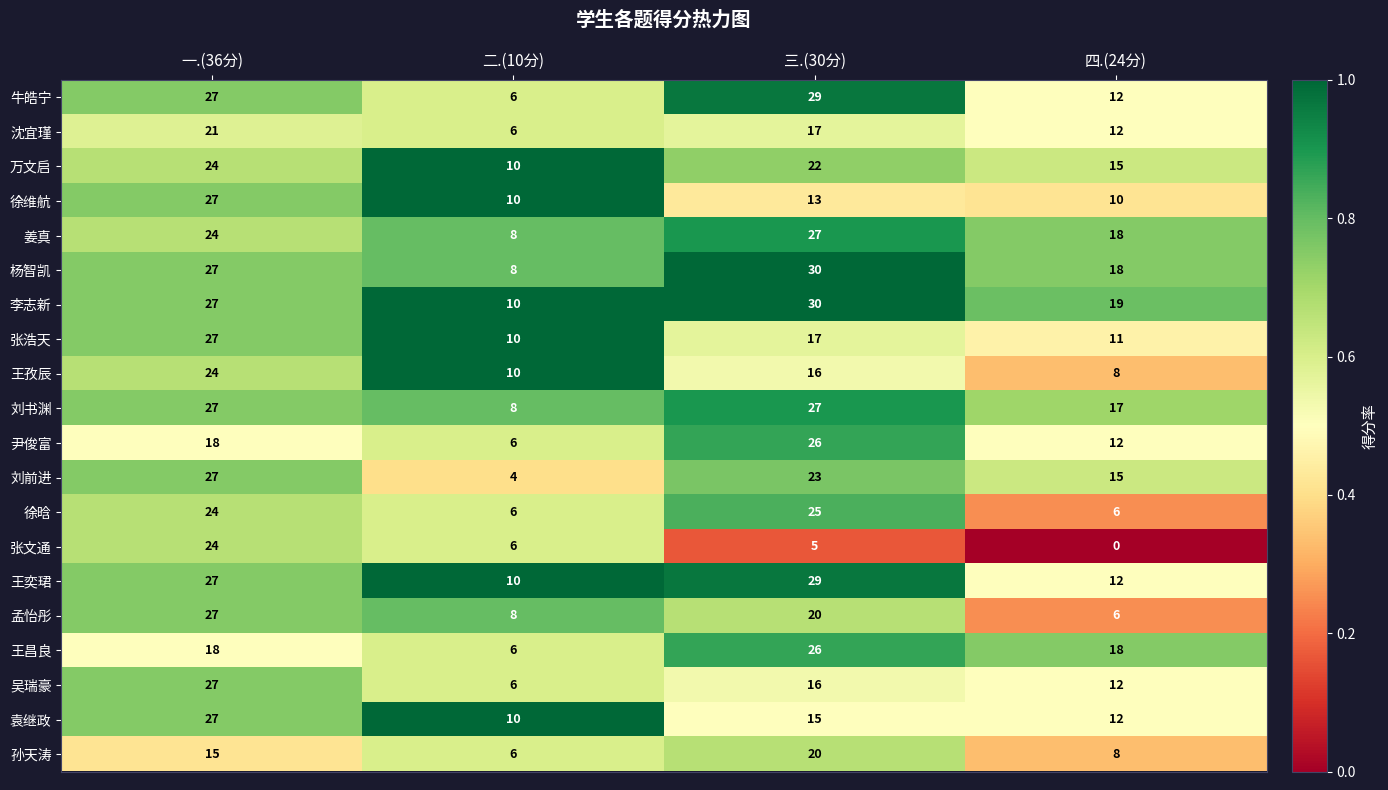

At which category is the sum across all series the highest?

一.(36分)